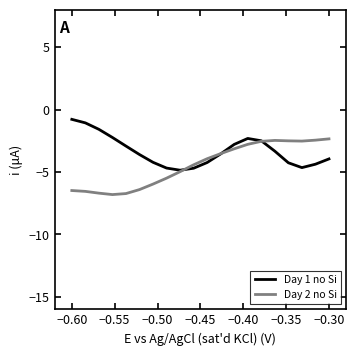

Which series has the largest total across all categories?

Day 1 no Si